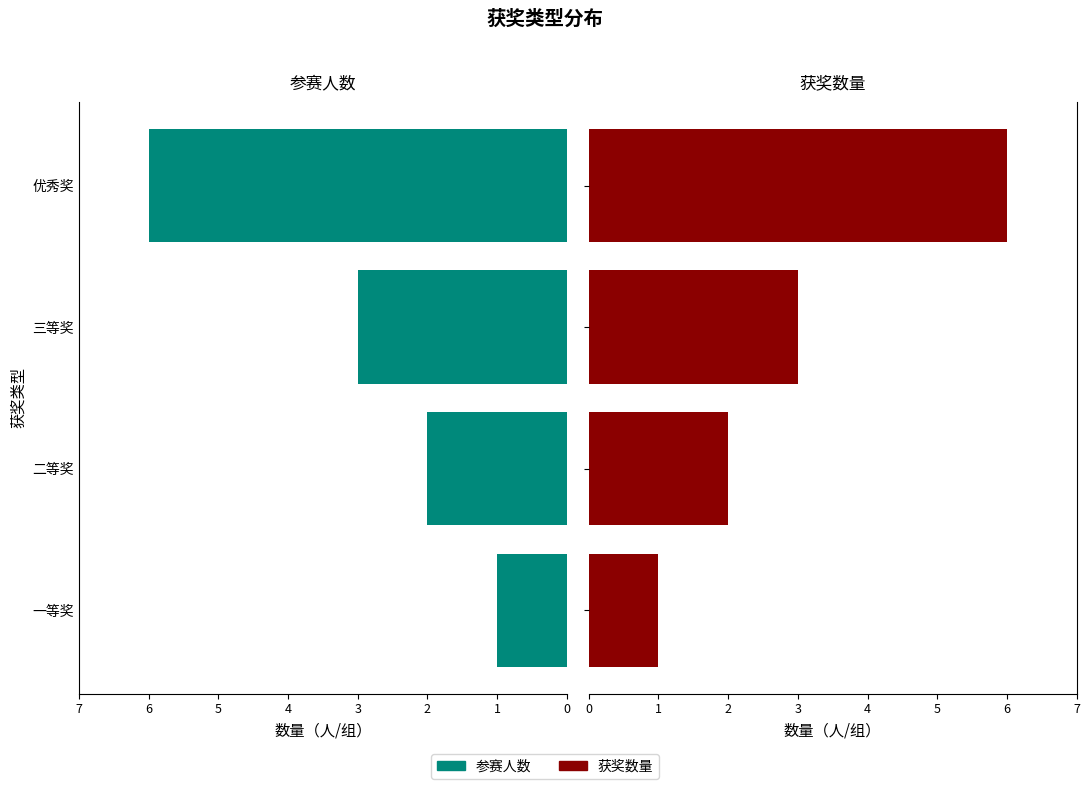

What are all the series names shown in the legend?

参赛人数, 获奖数量